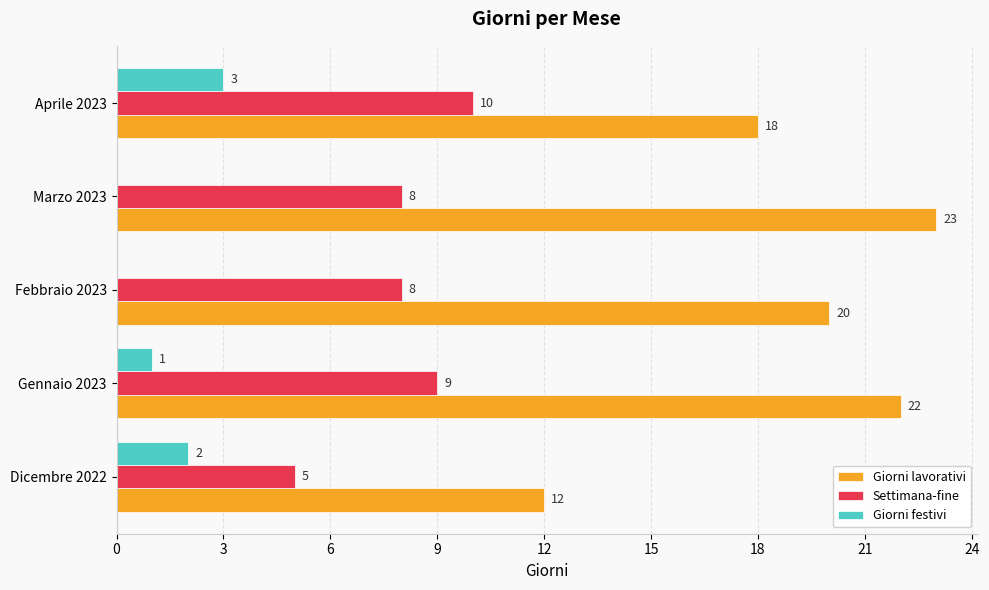

What is the sum of the Settimana-fine values at Aprile 2023 and Marzo 2023?

18